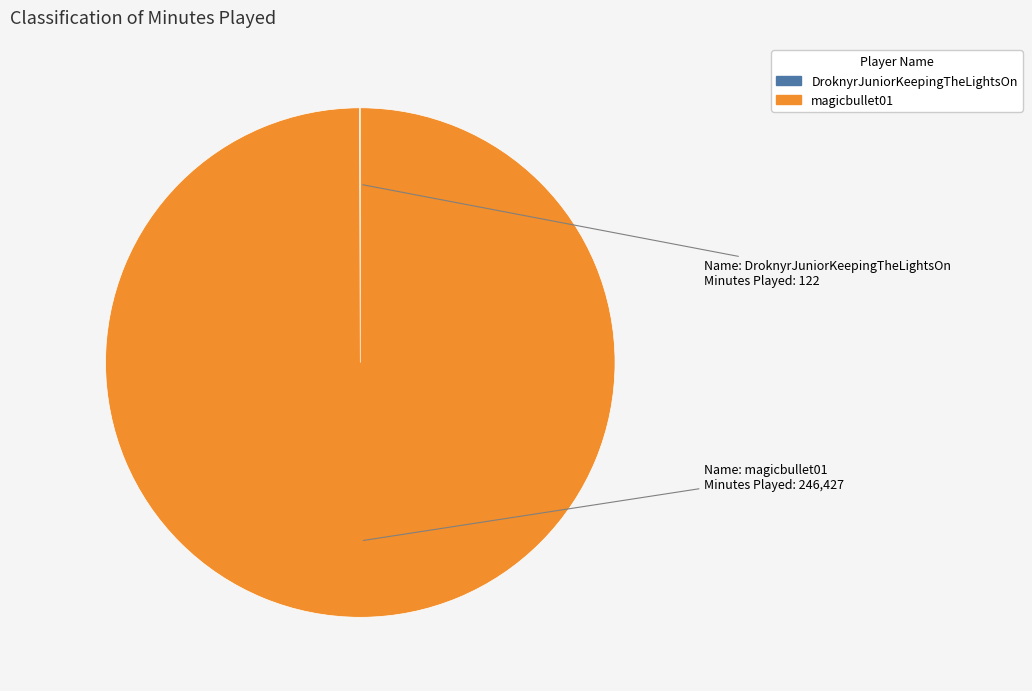

True or false: magicbullet01 accounts for 91% of the total.

False